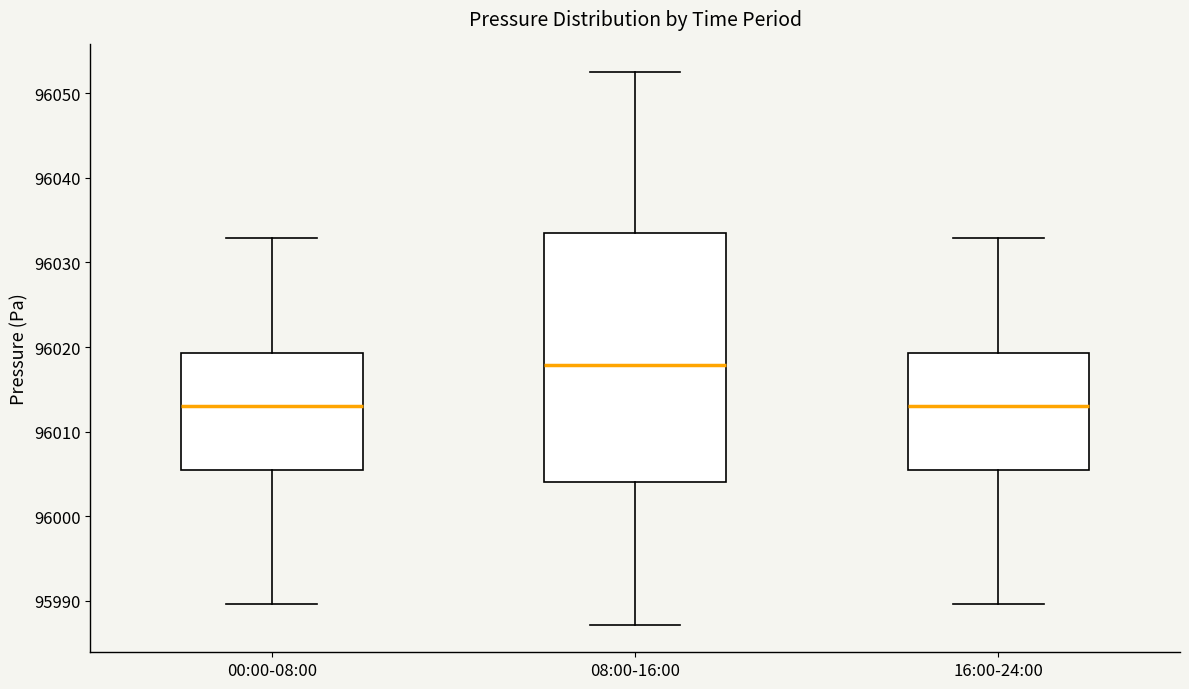

Reading left to right, transcribe this box plot: for each box, give where its median line is, the range the box spans, and where its two whiskers end, as read against the y-axis. The values are not printed on the chart, so give them approximately, as read against the axis.

00:00-08:00: median 96013, box 96006 to 96019, whiskers 95990 to 96033
08:00-16:00: median 96018, box 96004 to 96033, whiskers 95987 to 96053
16:00-24:00: median 96013, box 96006 to 96019, whiskers 95990 to 96033